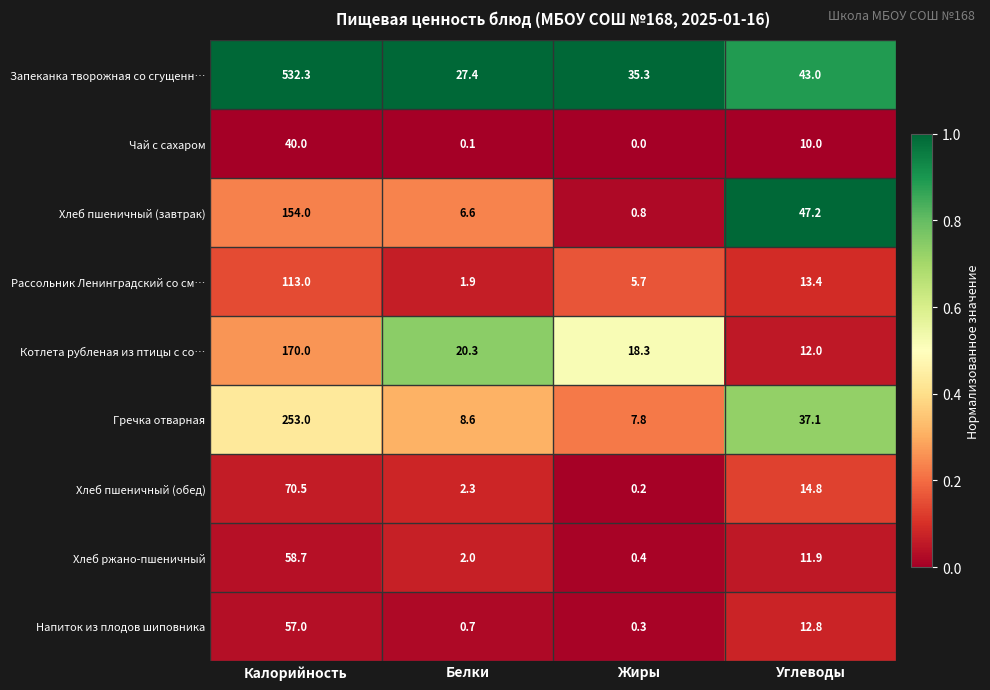

List the labels in order of Хлеб ржано-пшеничный value, smallest first.

Жиры, Белки, Углеводы, Калорийность